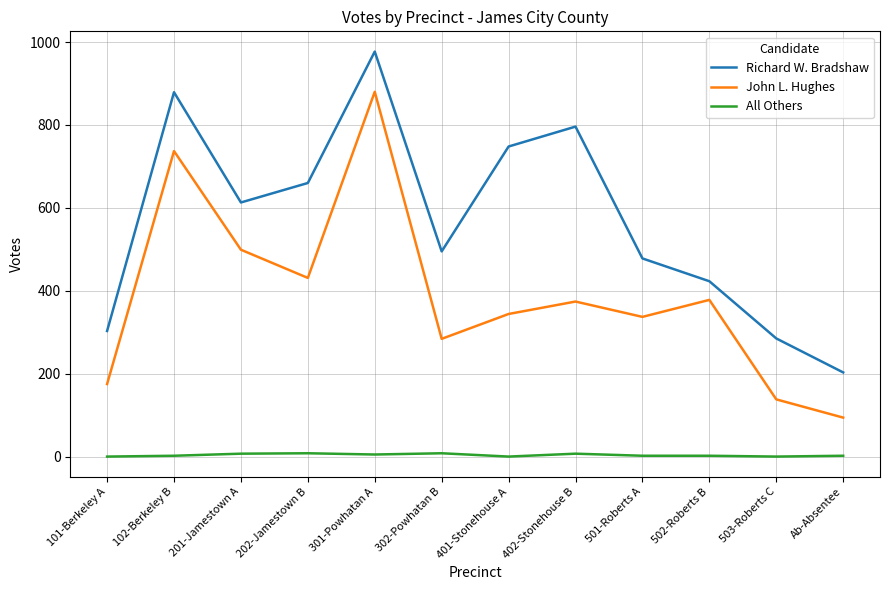

At how many categories does at least one series exceed 951?

1